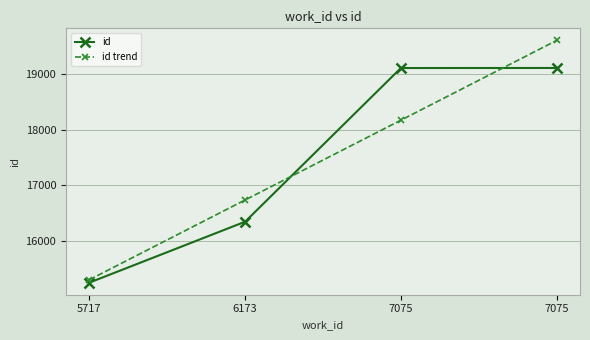

What is the average value of the id series?

17450.8